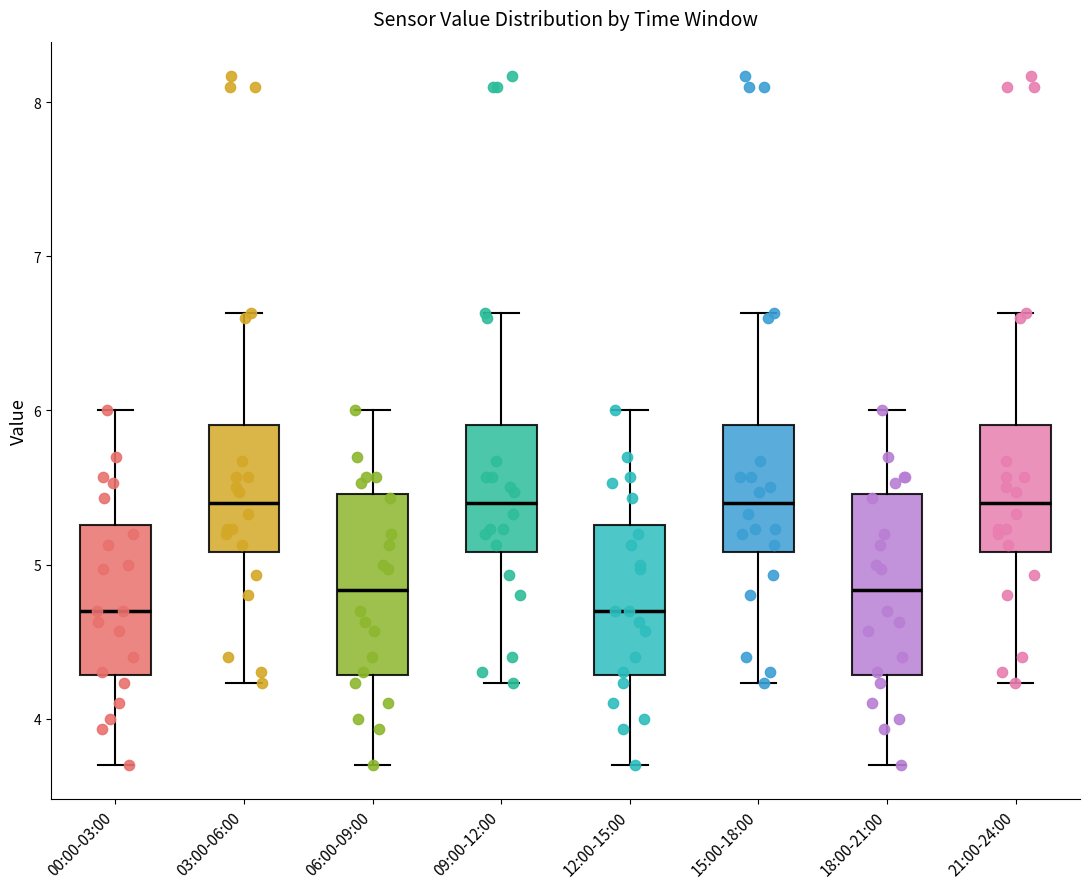

Reading left to right, read every box against the y-axis: the position of its median line, the range the box covers, and the ends of its whiskers. The values are not printed on the chart, so give them approximately, as read against the axis.

00:00-03:00: median 4.7, box 4.3 to 5.3, whiskers 3.7 to 6.0
03:00-06:00: median 5.4, box 5.1 to 5.9, whiskers 4.2 to 6.6
06:00-09:00: median 4.8, box 4.3 to 5.5, whiskers 3.7 to 6.0
09:00-12:00: median 5.4, box 5.1 to 5.9, whiskers 4.2 to 6.6
12:00-15:00: median 4.7, box 4.3 to 5.3, whiskers 3.7 to 6.0
15:00-18:00: median 5.4, box 5.1 to 5.9, whiskers 4.2 to 6.6
18:00-21:00: median 4.8, box 4.3 to 5.5, whiskers 3.7 to 6.0
21:00-24:00: median 5.4, box 5.1 to 5.9, whiskers 4.2 to 6.6